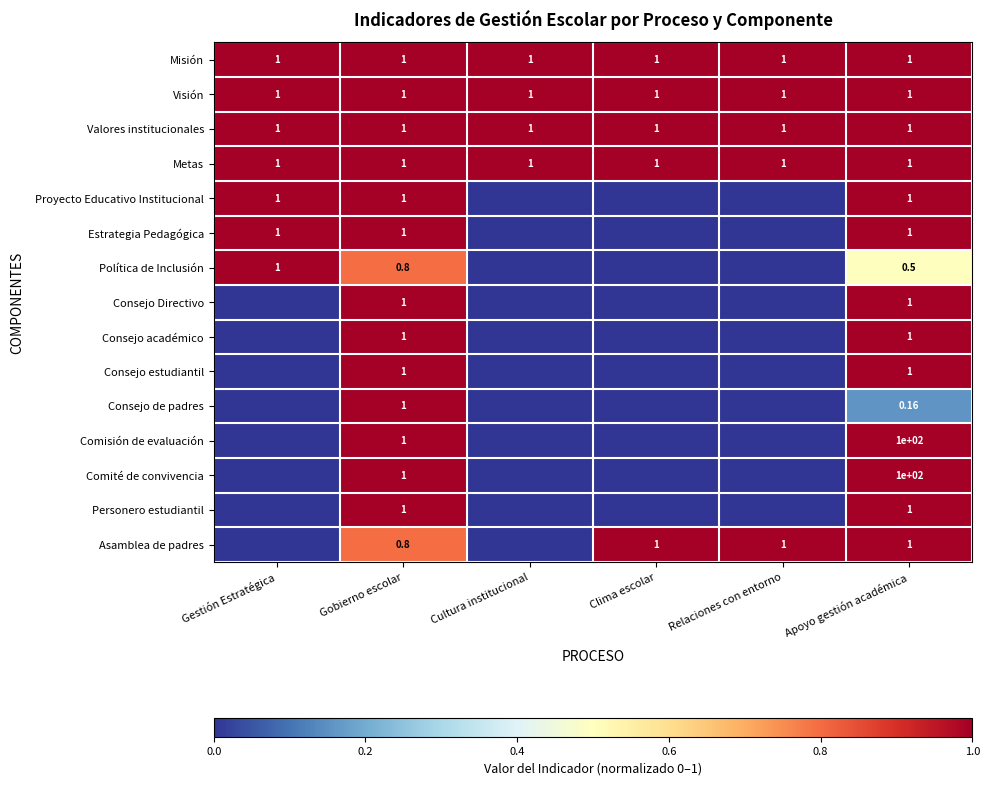

At which label is Política de Inclusión closest to 0?

Cultura institucional